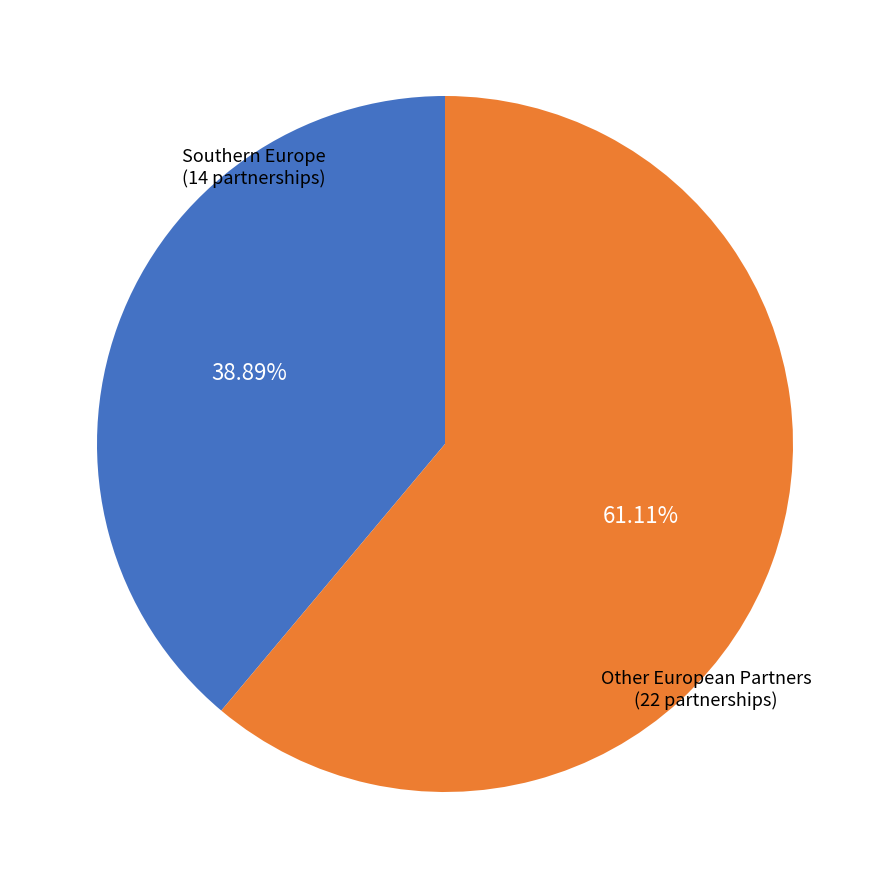

Is there any slice that represents more than half of the pie?

Yes